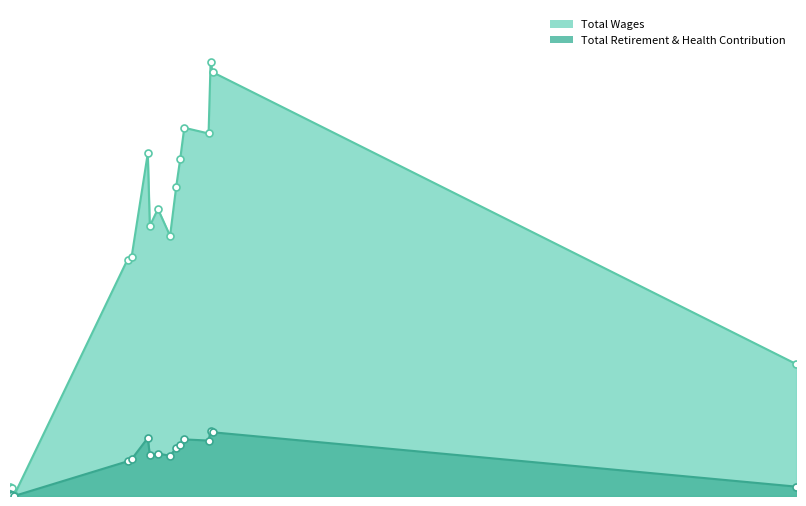

Between 100 and 71, which is larger?

100